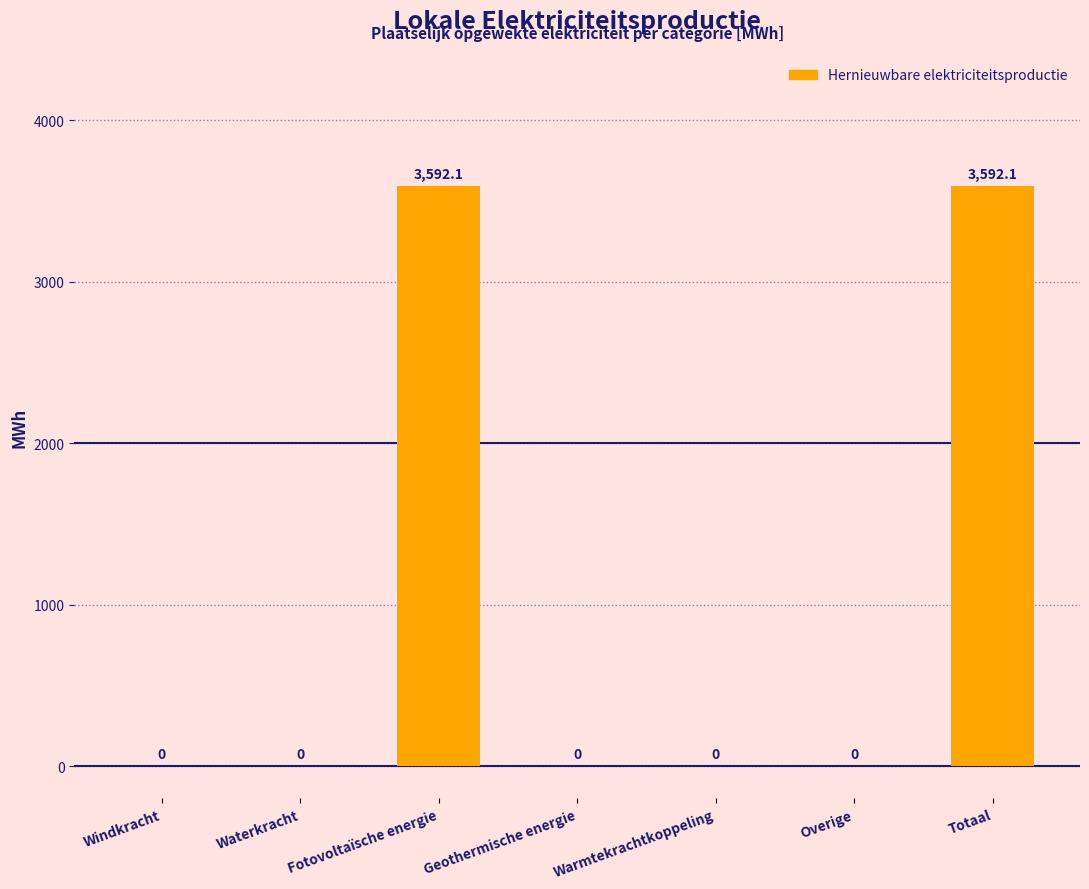

What is the greatest value displayed?

3592.1